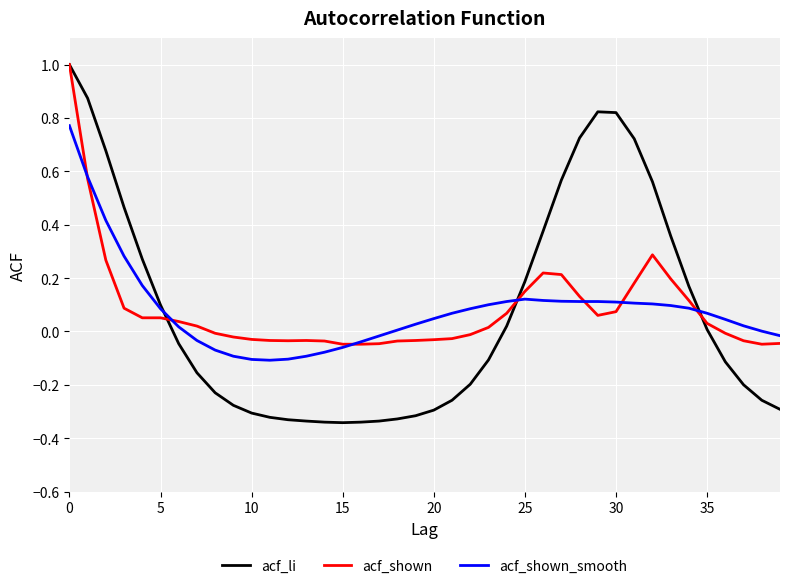

Which series ends up on top after the final intersection of acf_shown and acf_li?

acf_shown